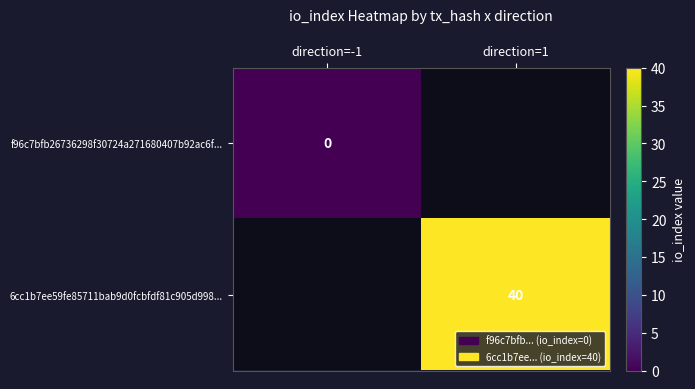

True or false: 6cc1b7ee59fe85711bab9d0fcbfdf81c905d998... has a value of 9 at direction=1.

False